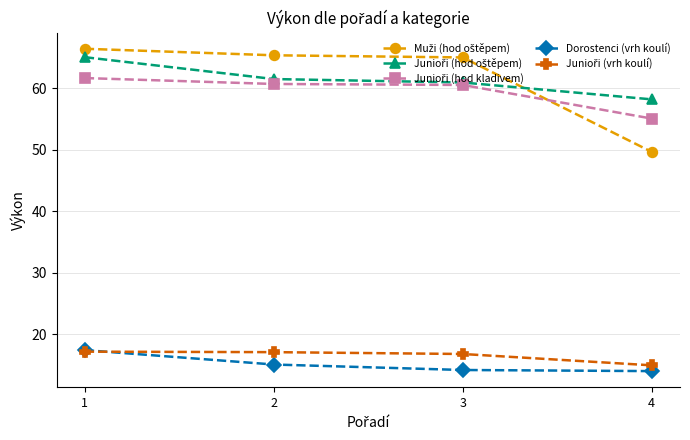

What is the smallest value displayed?

14.0